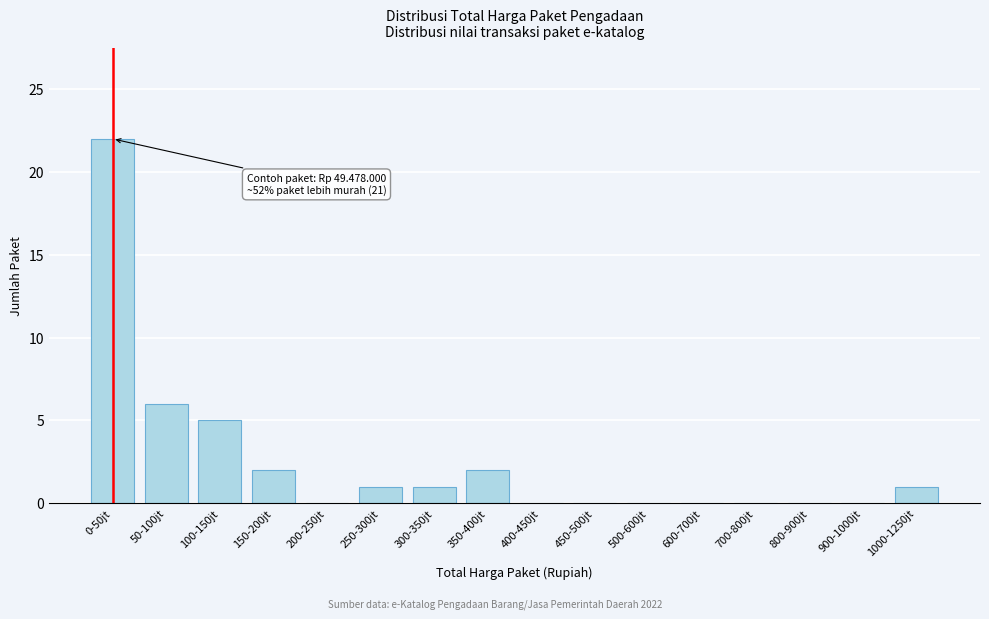

Reading left to right, what are all the values shown in this chart?

0-50jt=22	50-100jt=6	100-150jt=5	150-200jt=2	200-250jt=0	250-300jt=1	300-350jt=1	350-400jt=2	400-450jt=0	450-500jt=0	500-600jt=0	600-700jt=0	700-800jt=0	800-900jt=0	900-1000jt=0	1000-1250jt=1